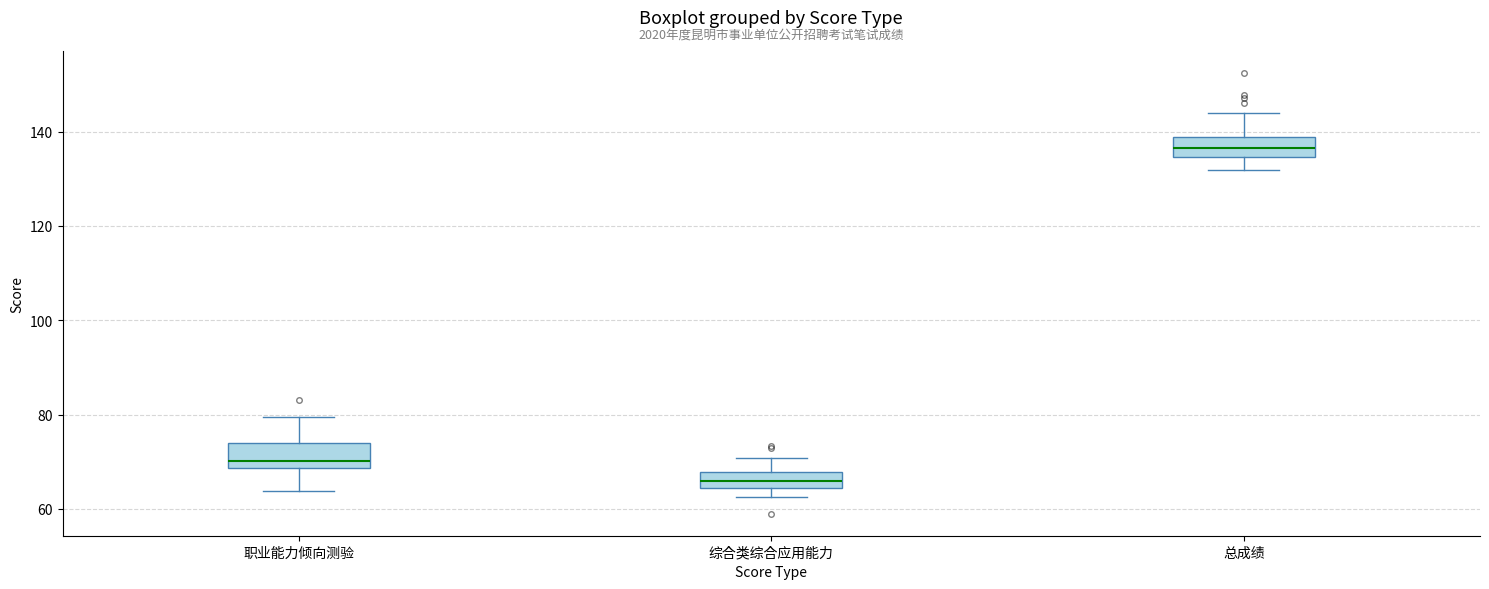

Where is the lower edge of the box for 综合类综合应用能力 on the y-axis? The values are not printed on the chart, so give them approximately, as read against the axis.

64